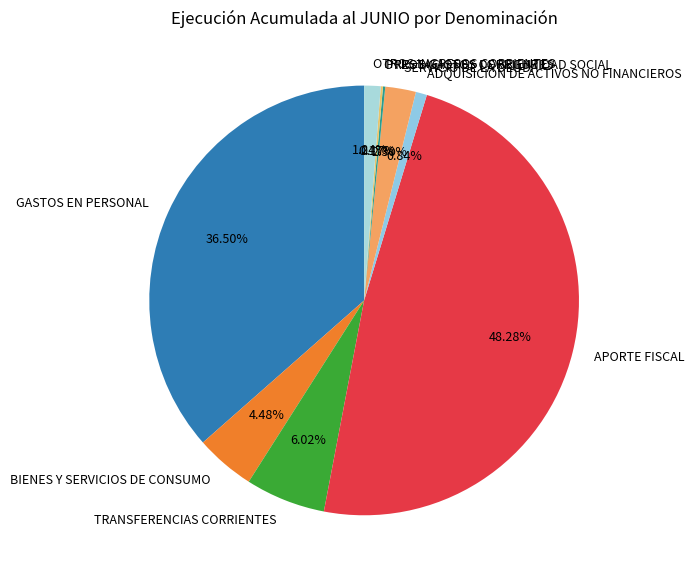

Between BIENES Y SERVICIOS DE CONSUMO and OTROS INGRESOS CORRIENTES, which is larger?

BIENES Y SERVICIOS DE CONSUMO